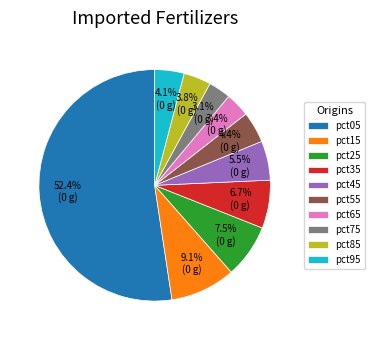

Combined, do pct05 and pct65 account for over 50%?

Yes